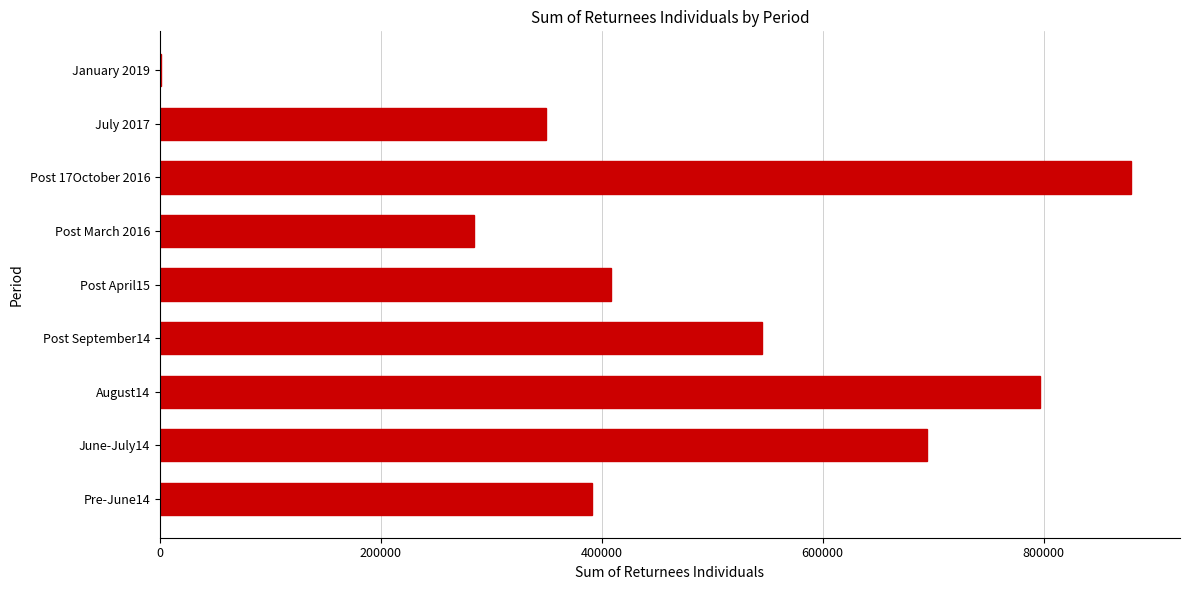

How many categories are shown in the chart?

9